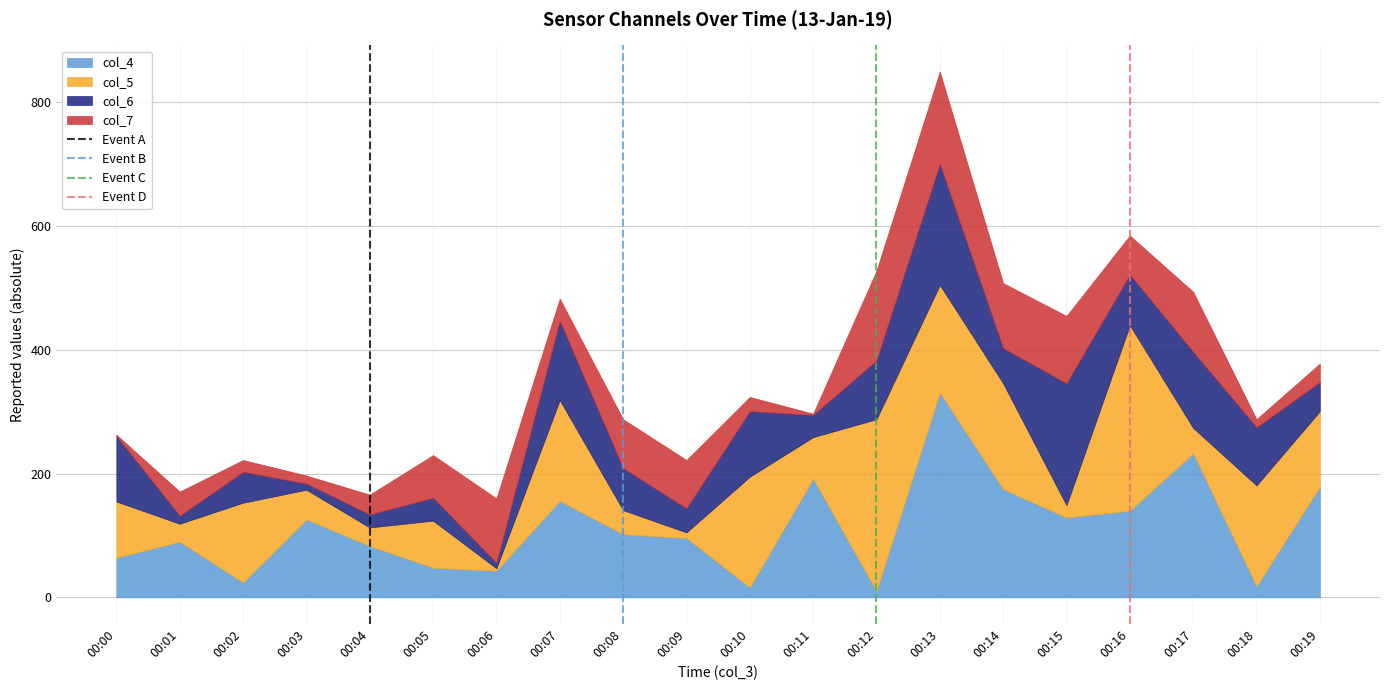

Which category has the highest value in the col_4 series?

00:13